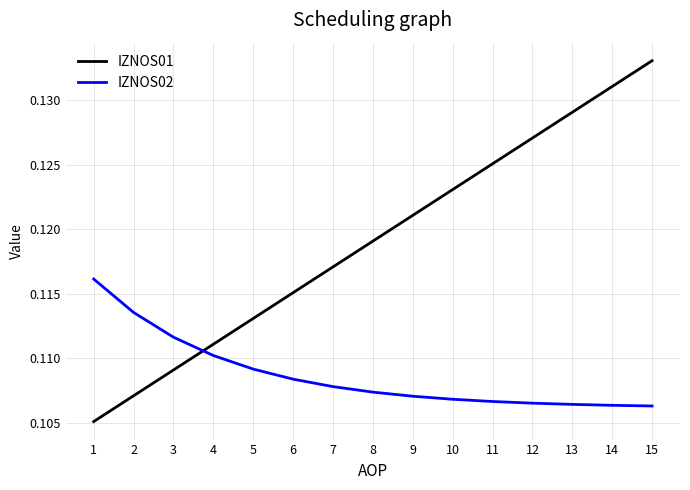

True or false: IZNOS01 has more than 0 interior local peaks.

False